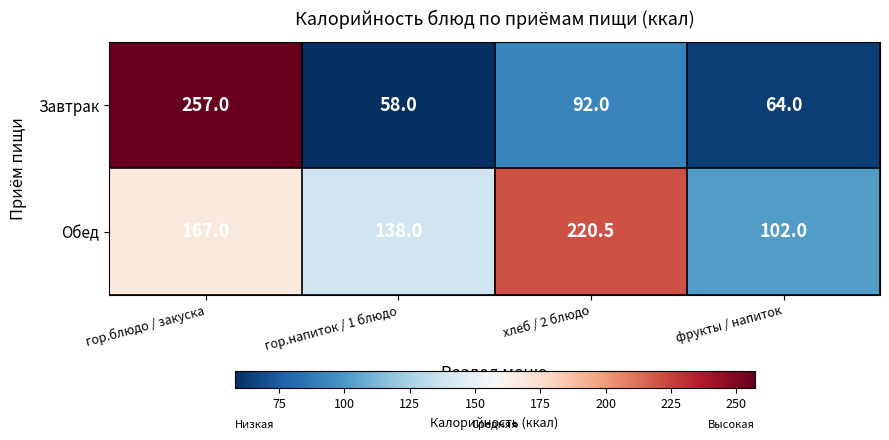

What value does the Завтрак series have at гор.блюдо / закуска?

257.0